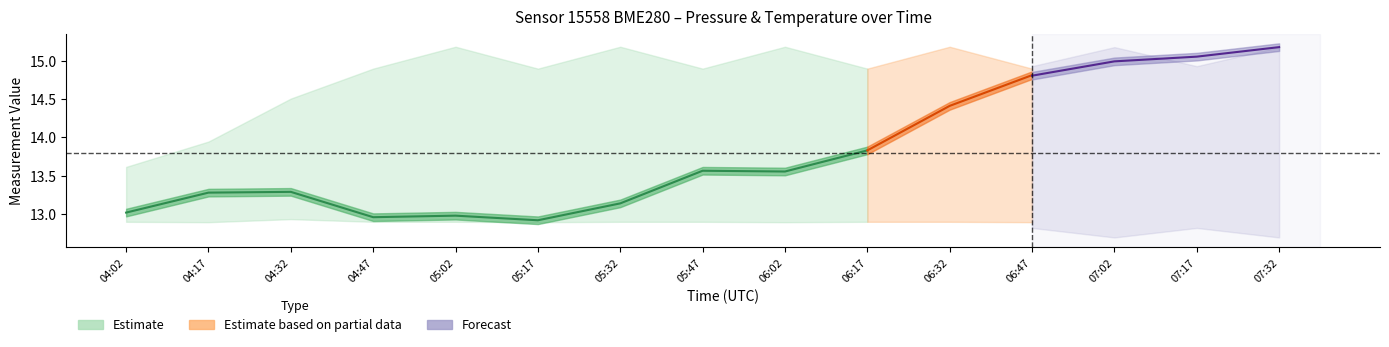

What is the value of the 5th point from the left?

13.0